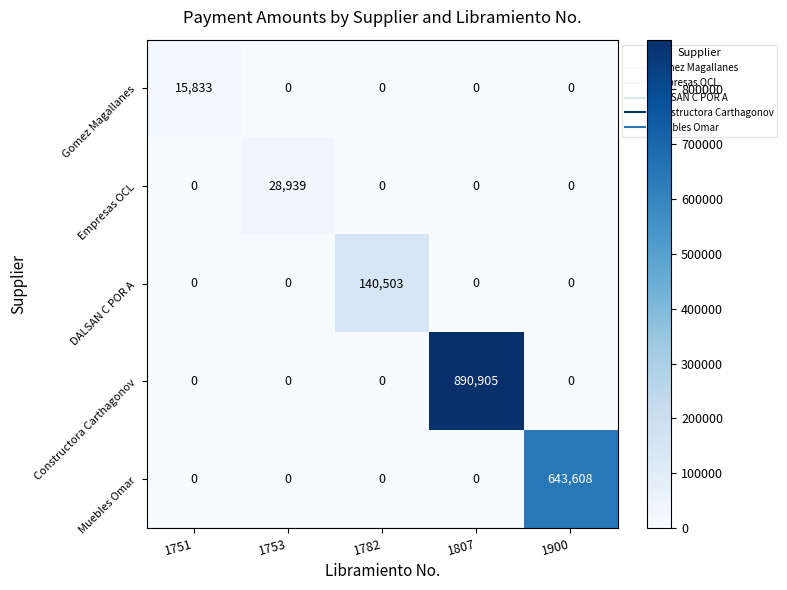

What is the total value across all series at 1900?

643608